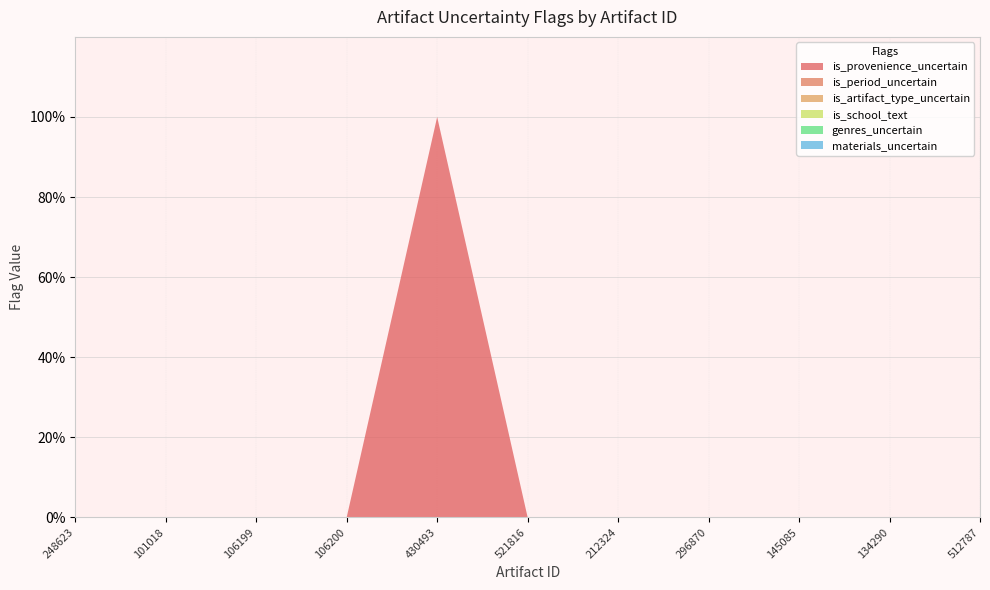

Reading left to right, list all the values displayed in this chart.

is_provenience_uncertain: 0	0	0	0	1	0	0	0	0	0	0
is_period_uncertain: 0	0	0	0	0	0	0	0	0	0	0
is_artifact_type_uncertain: 0	0	0	0	0	0	0	0	0	0	0
is_school_text: 0	0	0	0	0	0	0	0	0	0	0
genres_uncertain: 0	0	0	0	0	0	0	0	0	0	0
materials_uncertain: 0	0	0	0	0	0	0	0	0	0	0